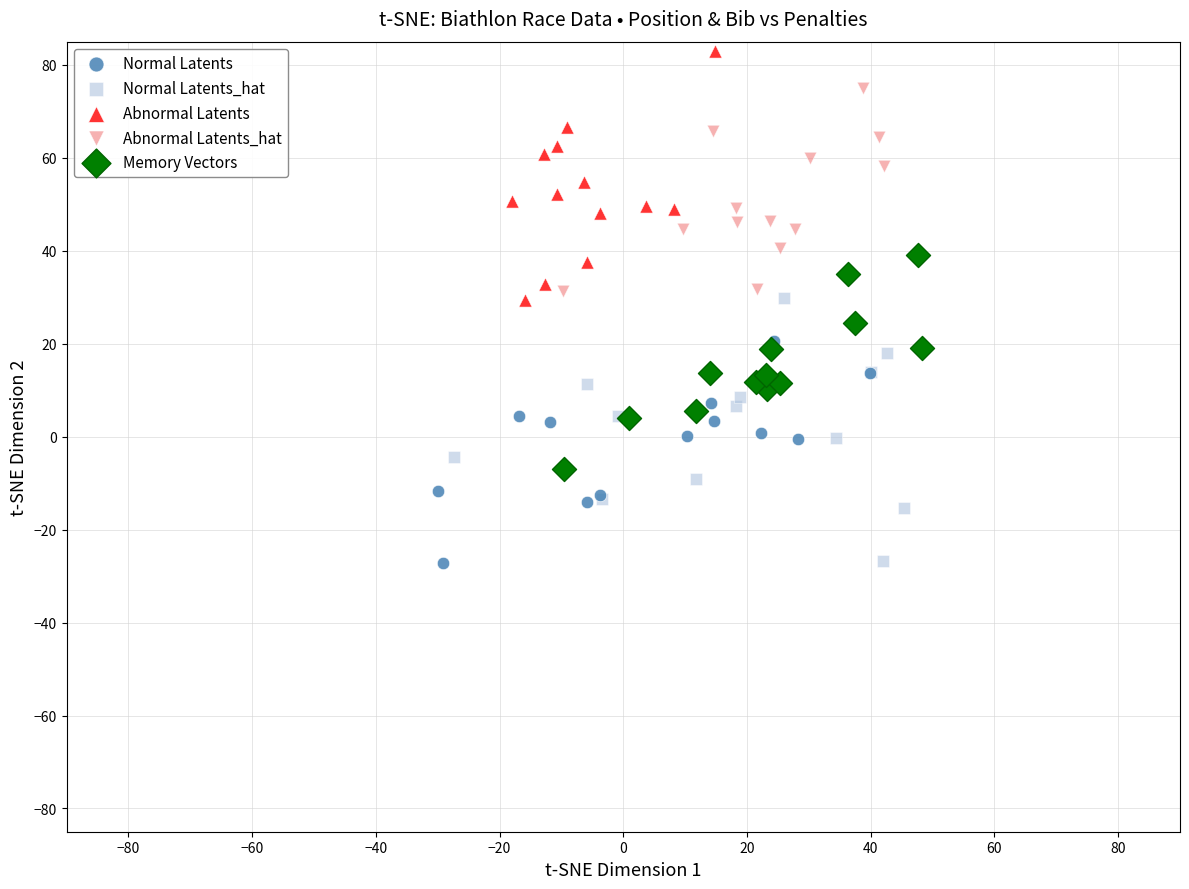

Which series contains the highest Y value?

Abnormal Latents